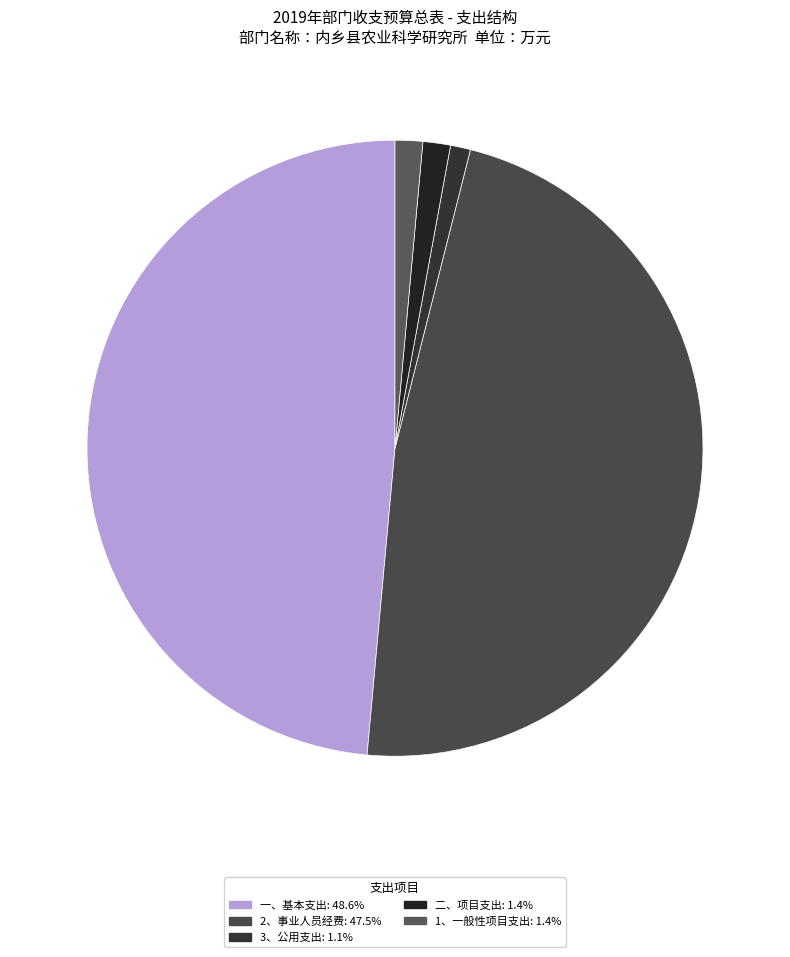

How many slices are in this pie chart?

5